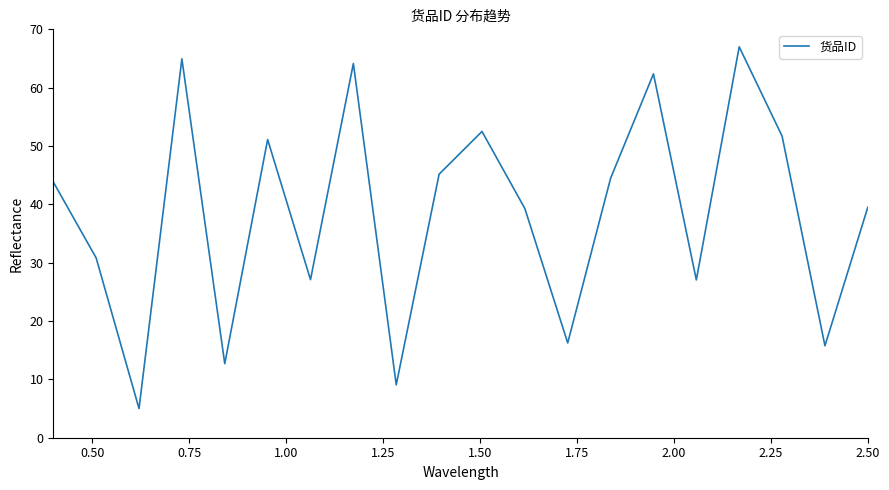

What is the greatest value displayed?

67.0